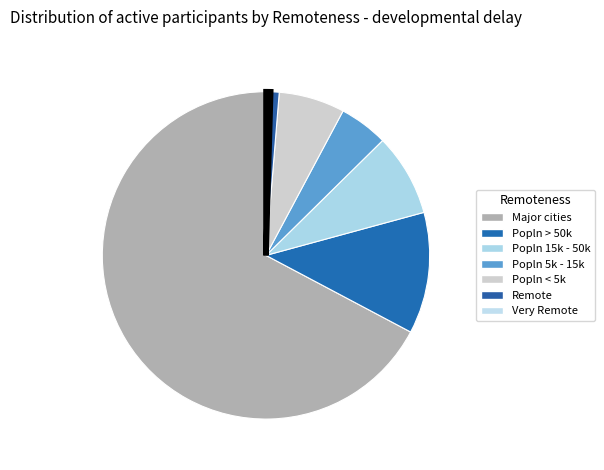

Is it true that Popln > 50k is 12% of the pie?

True